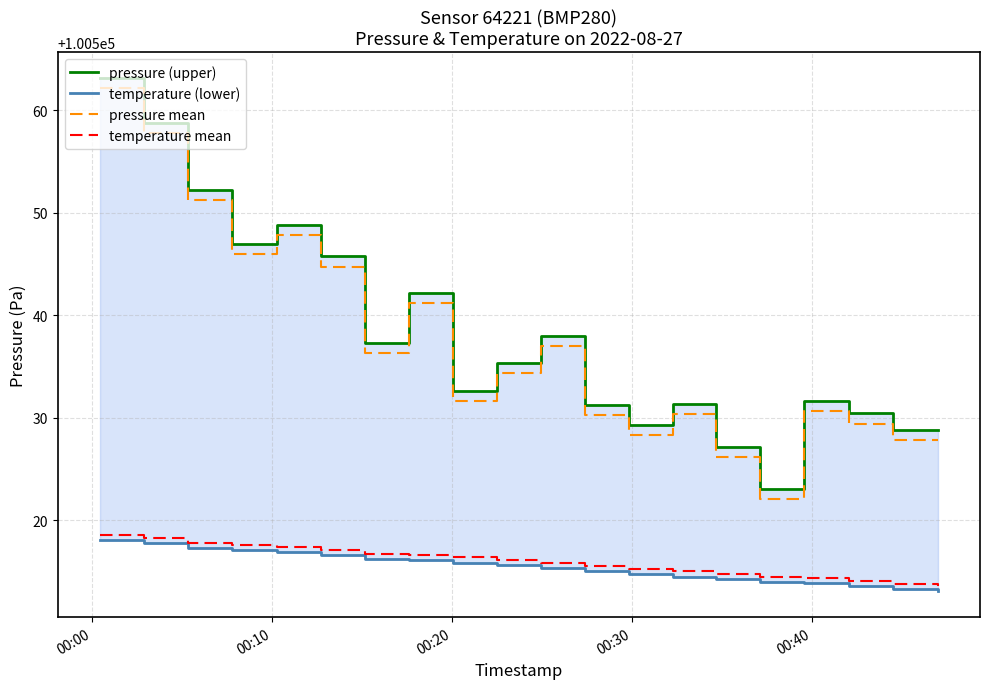

True or false: pressure mean and temperature mean intersect in this chart.

False